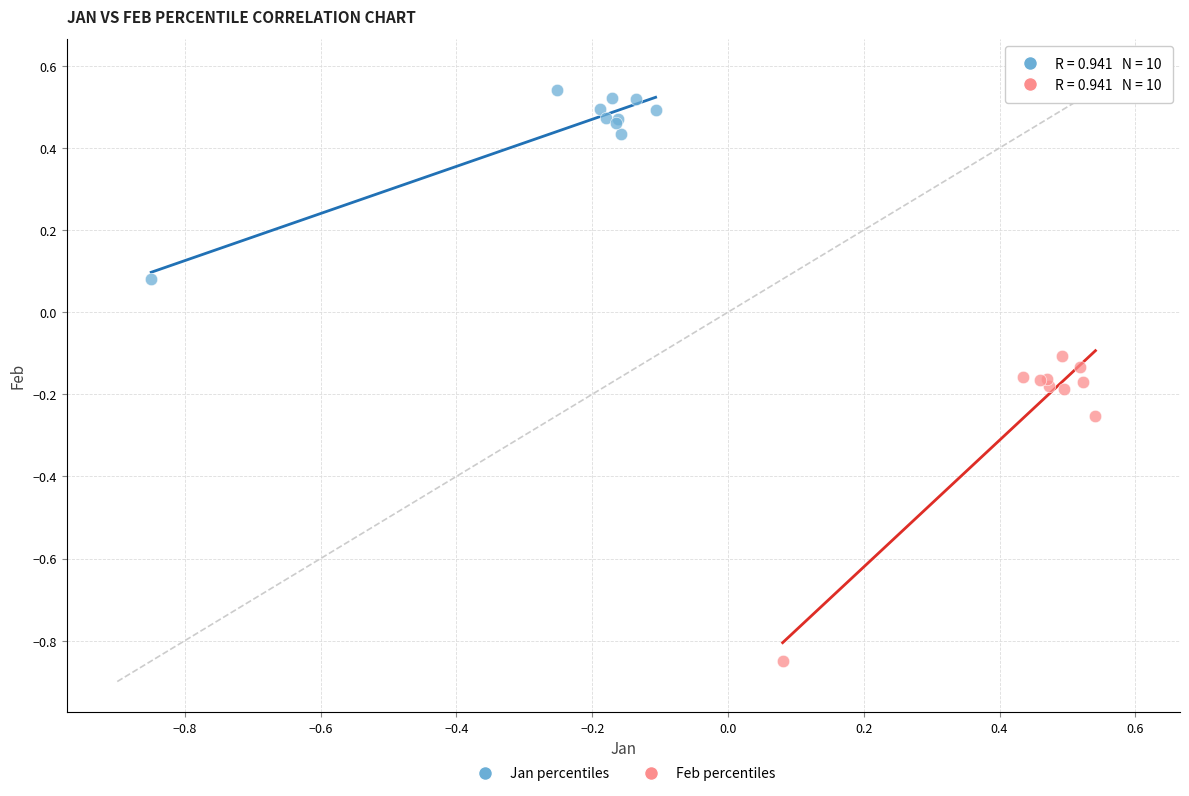

Which series contains the lowest Y value?

Feb percentiles